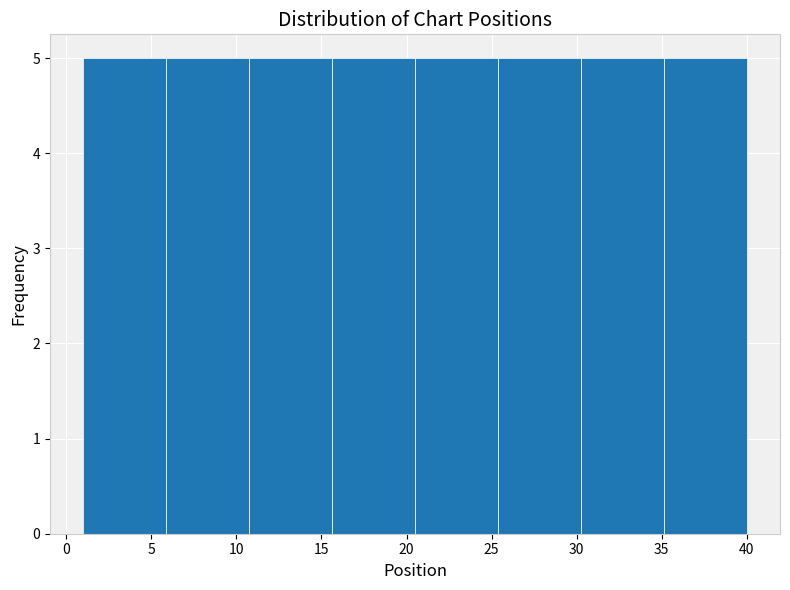

Reading left to right, transcribe this chart: for each bar, give the range it covers on the x-axis and its height. Neither the bar edges nor the heights are printed on the chart, so give them approximately, as read against the axes.

1.0 to 6.0: 5
6.0 to 11.0: 5
11.0 to 15.5: 5
15.5 to 20.5: 5
20.5 to 25.5: 5
25.5 to 30.5: 5
30.5 to 35.0: 5
35.0 to 40.0: 5